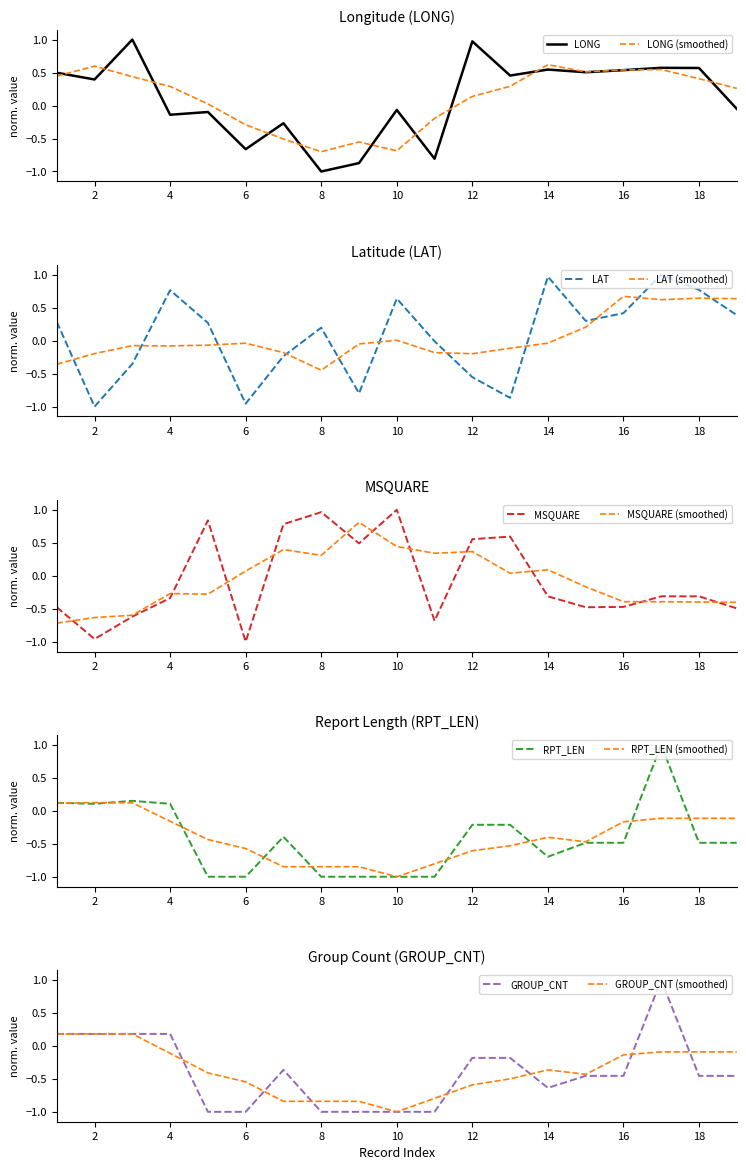

How many values in GROUP_CNT are above zero?

5